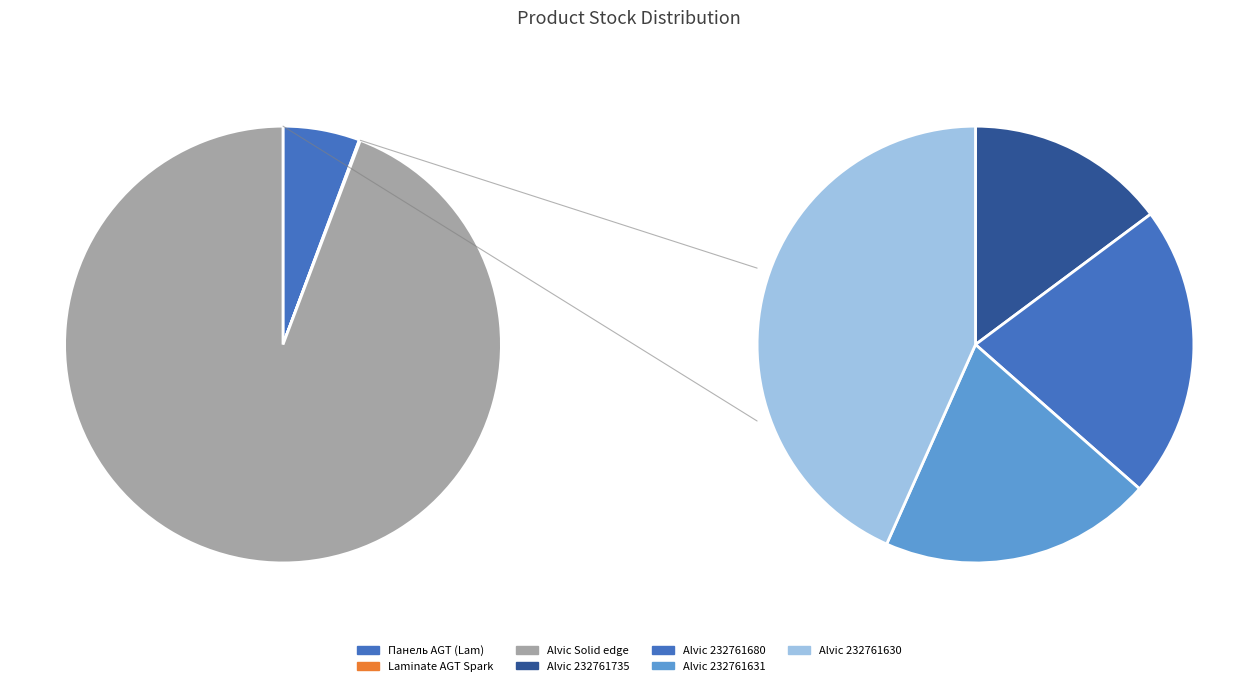

To the nearest percent, what is the difference between the Alvic Solid 232761631 and Alvic Solid 232761680 slice percentages?

1%